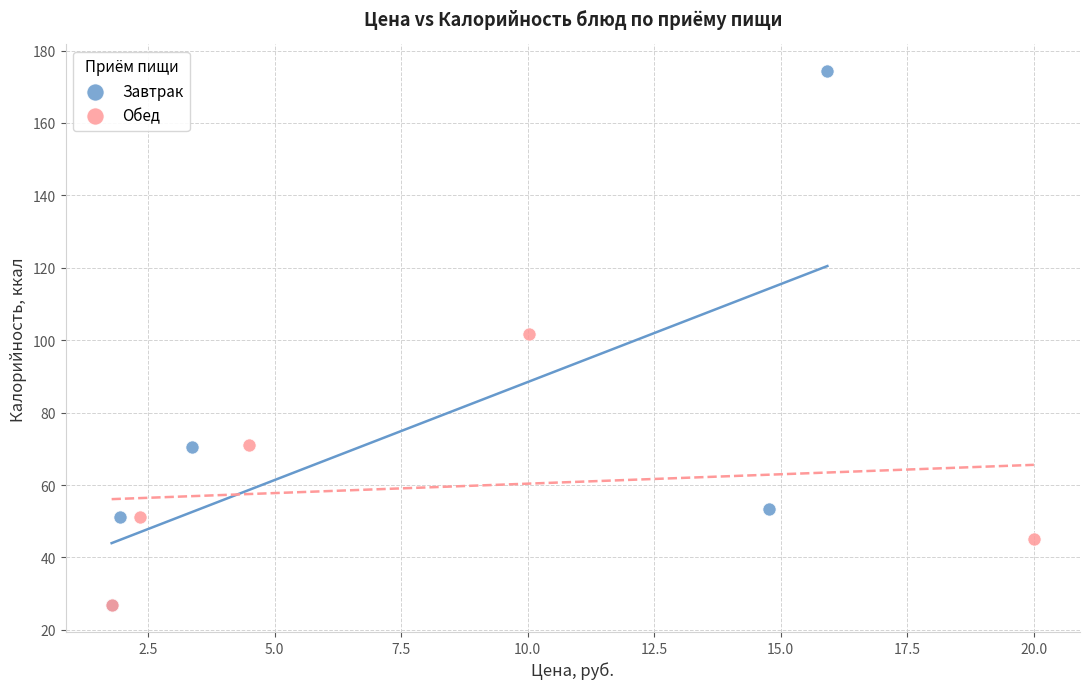

Which series has the widest spread of Y values?

Завтрак